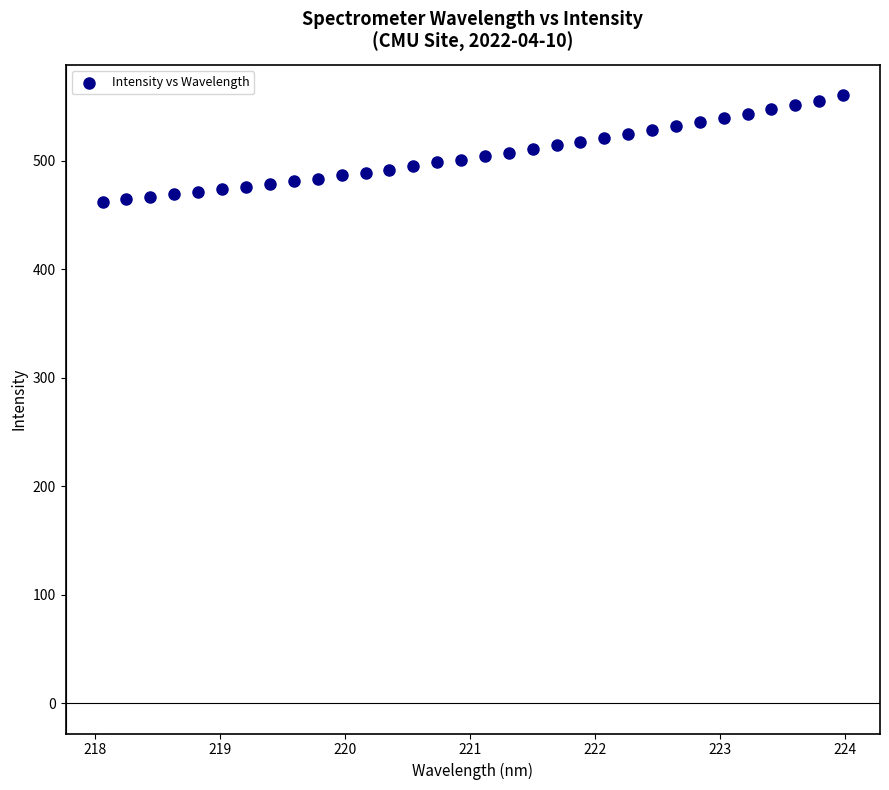

What is the range of Y values (max minus min)?

98.7